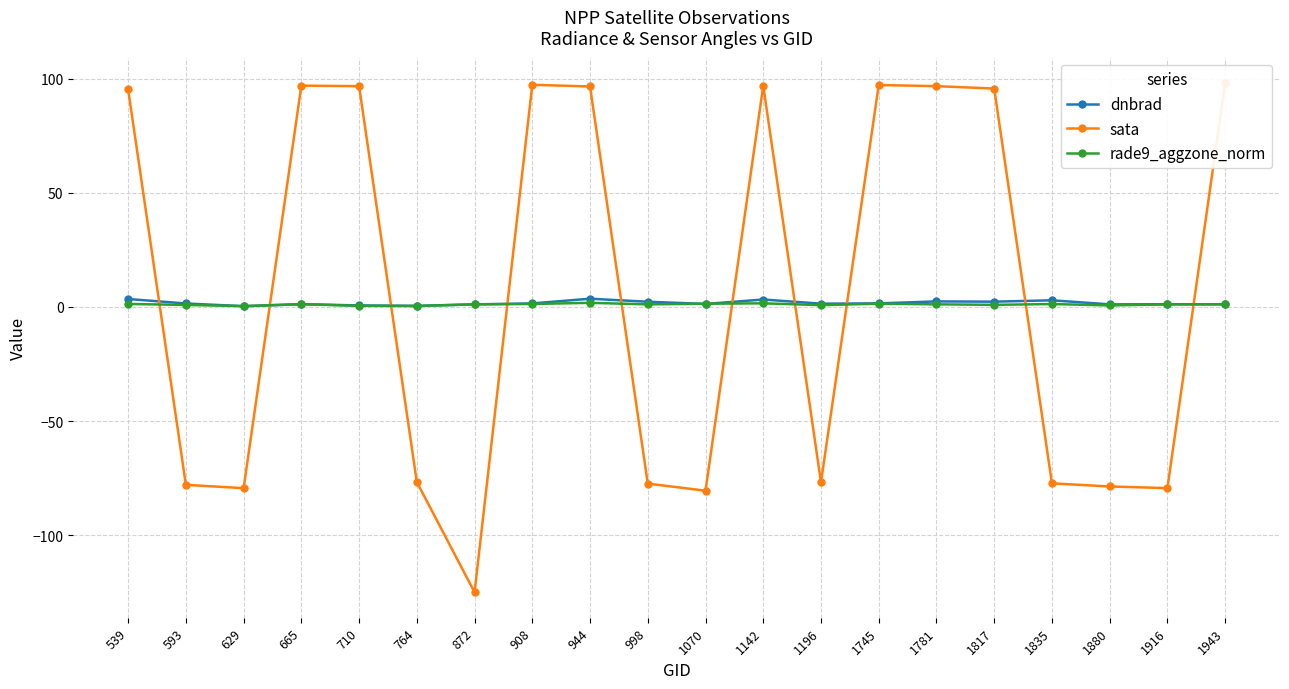

Rank the series by their maximum value, from lowest to highest.

rade9_aggzone_norm, dnbrad, sata